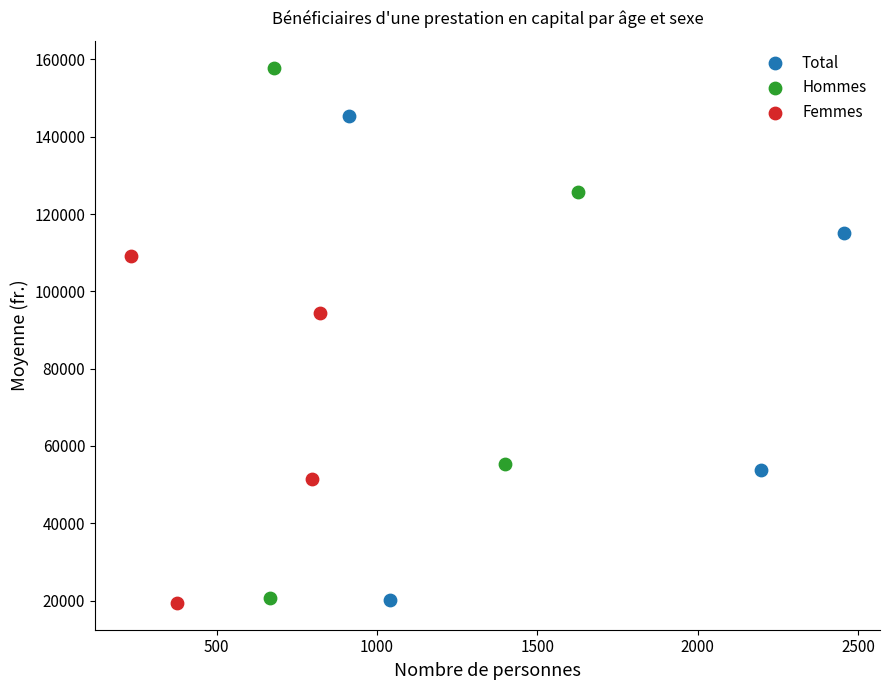

Which series contains the highest Y value?

Hommes